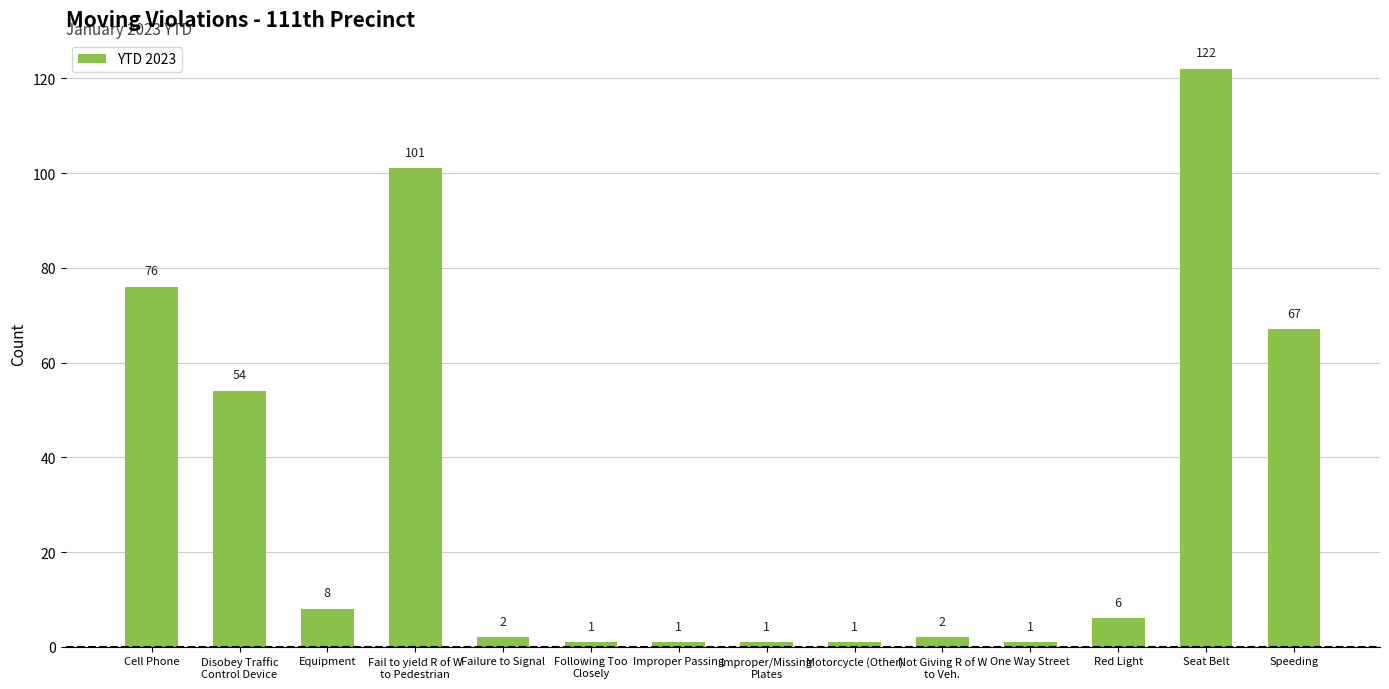

What is the sum of the values at Not Giving R of W
to Veh. and Seat Belt?

124